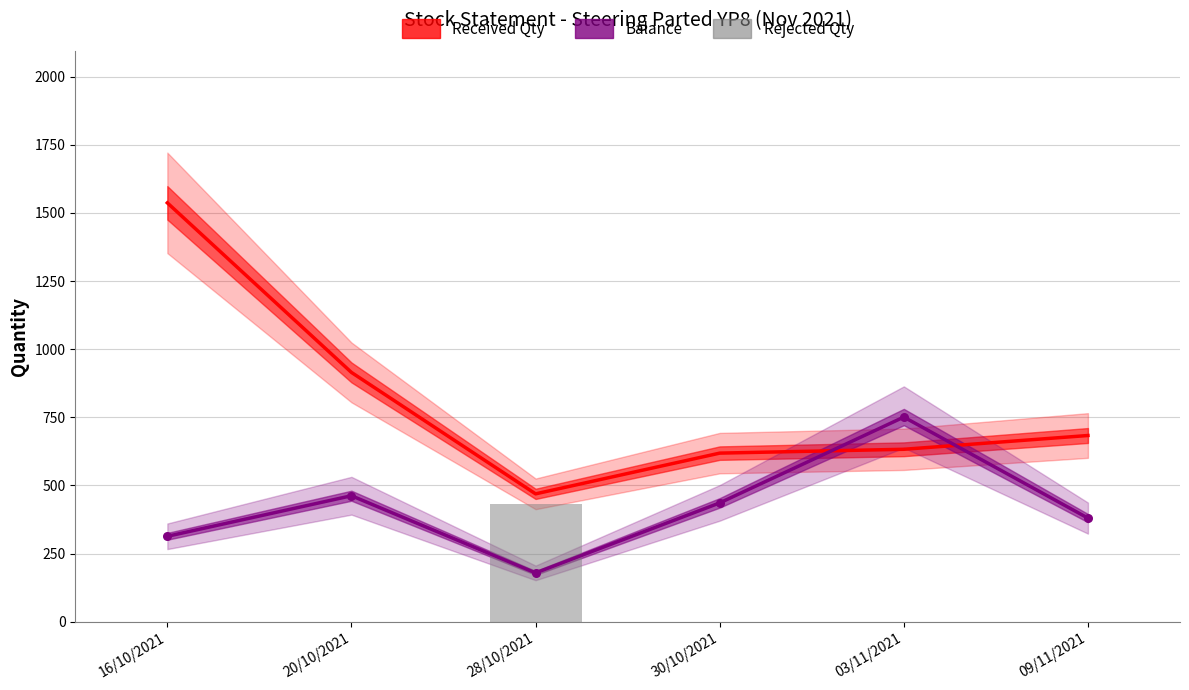

What are all the series names shown in the legend?

Received Qty, Balance, Rejected Qty